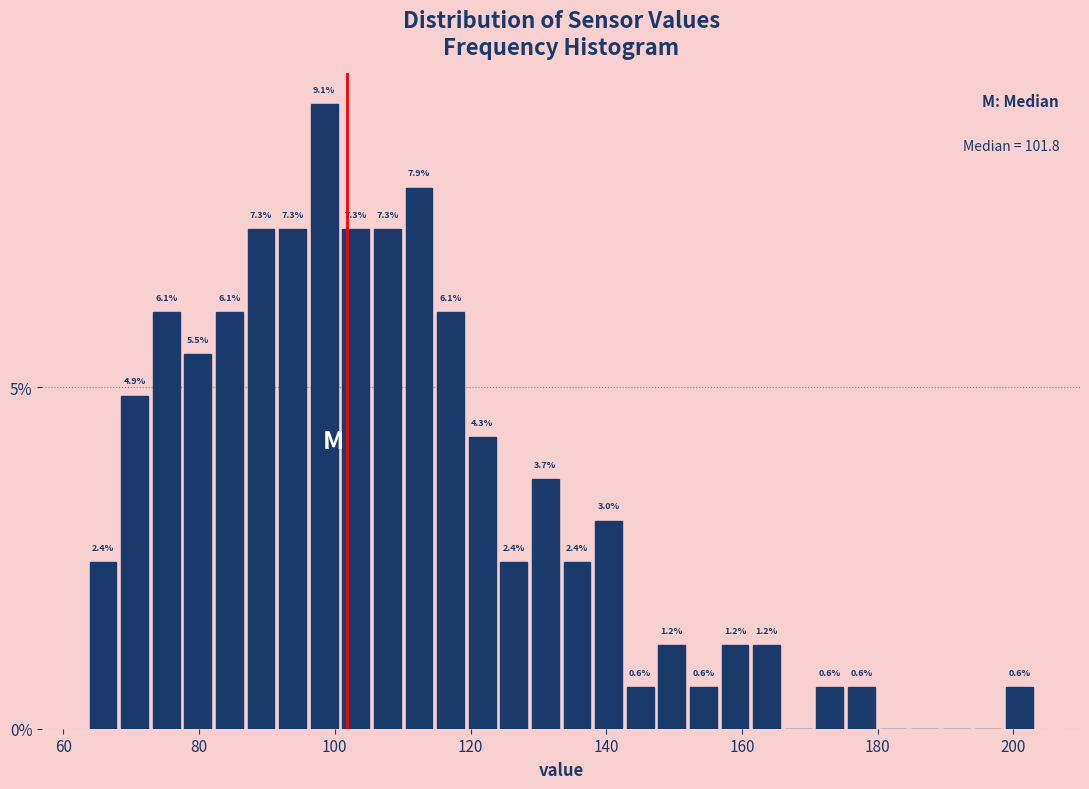

Around what value on the x-axis is the tallest bar? Give the approximate position of its centre, as read against the axis.

98